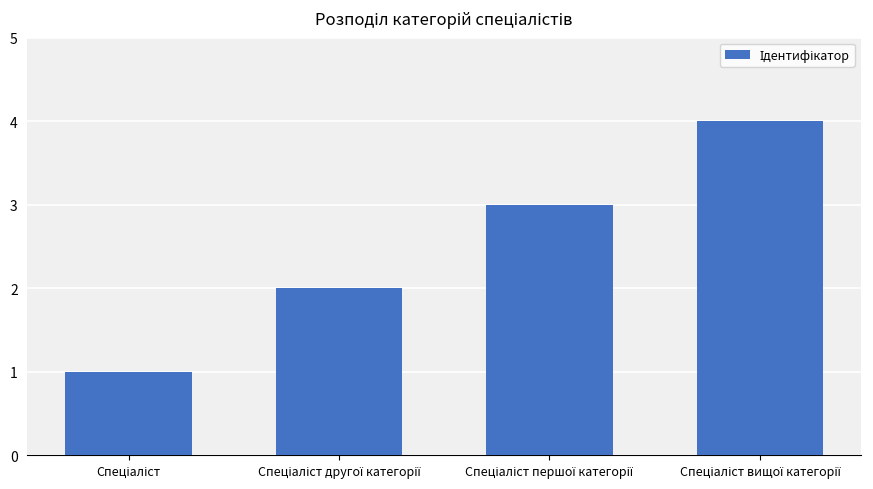

Count the values in the range 2 to 4.

3